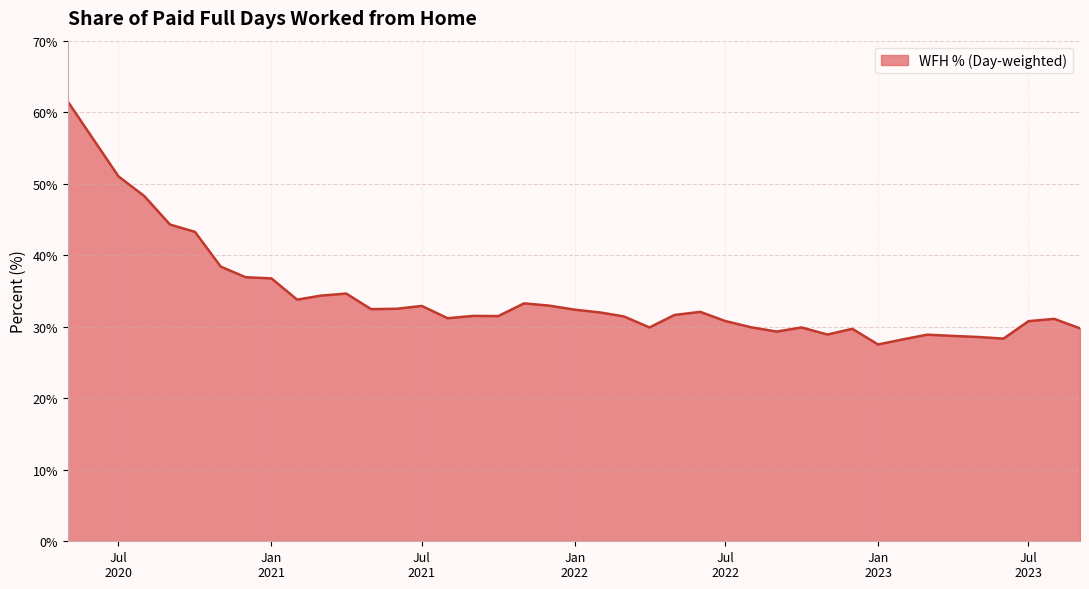

What is the difference between the maximum and minimum values?

34.0